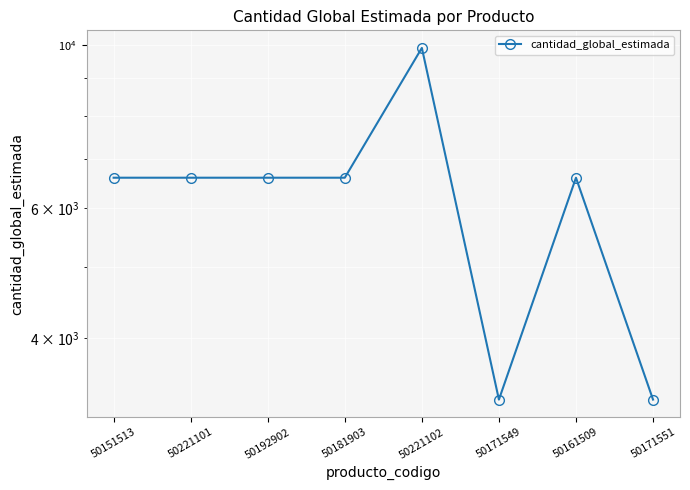

What is the average value?

6188